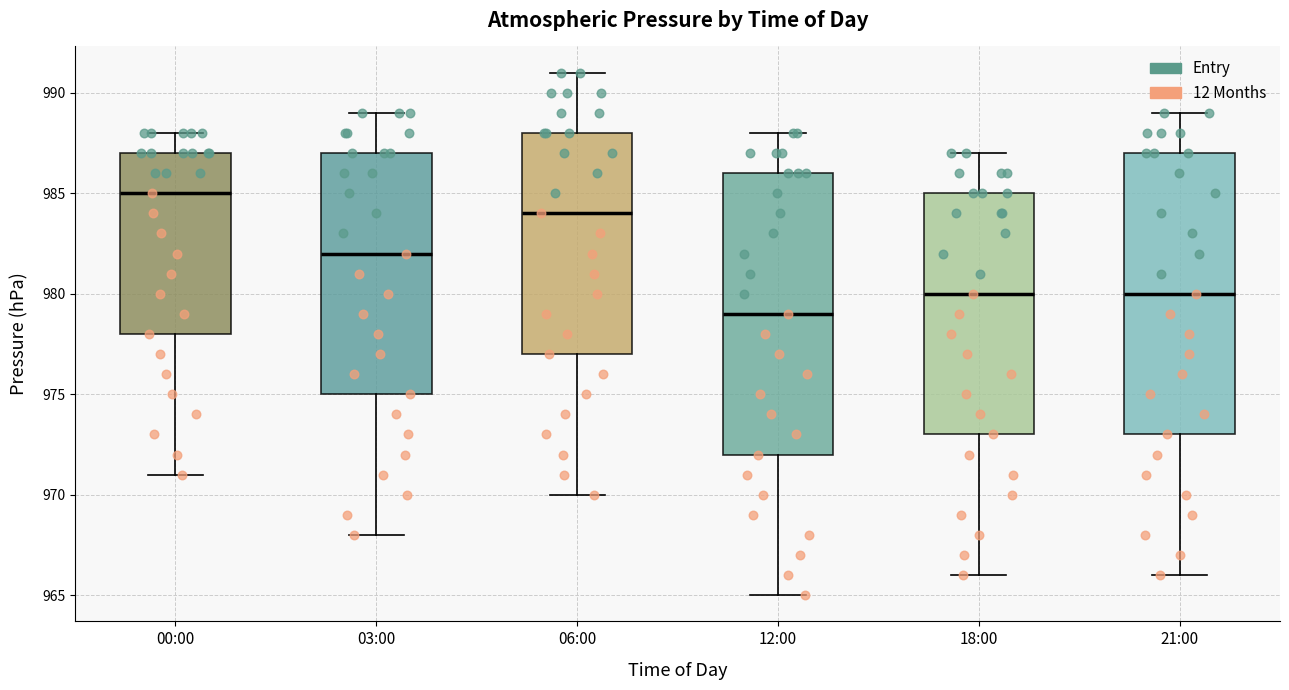

Which box has the highest median line?

00:00